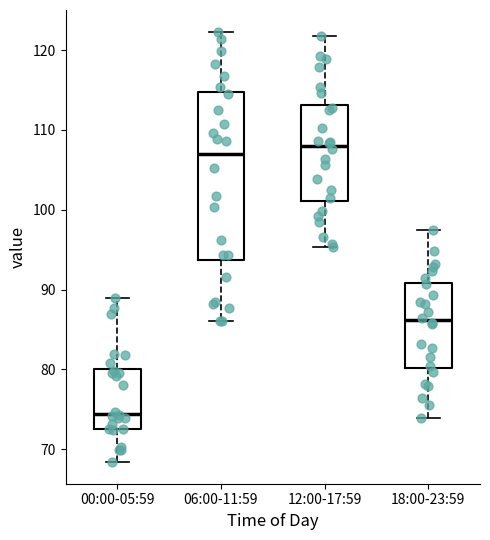

Reading left to right, read every box against the y-axis: the position of its median line, the range the box covers, and the ends of its whiskers. The values are not printed on the chart, so give them approximately, as read against the axis.

00:00-05:59: median 74, box 73 to 80, whiskers 68 to 89
06:00-11:59: median 107, box 94 to 115, whiskers 86 to 122
12:00-17:59: median 108, box 101 to 113, whiskers 95 to 122
18:00-23:59: median 86, box 80 to 91, whiskers 74 to 97